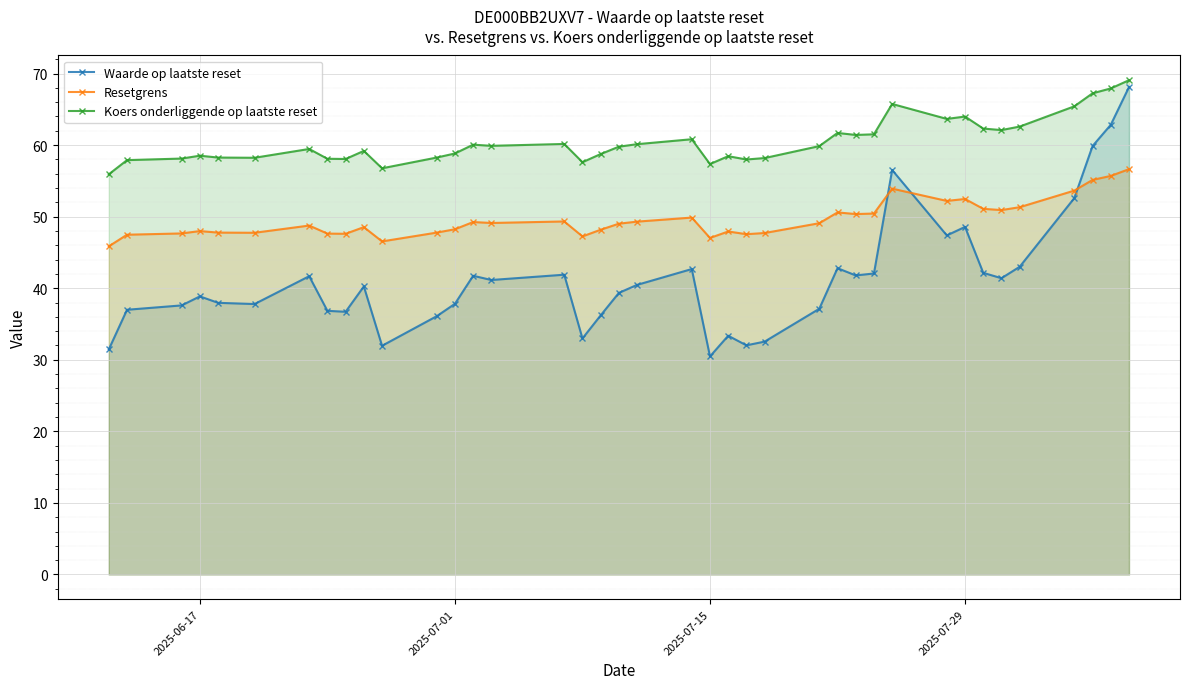

What is the total value across all series at 2025-07-15?

134.8